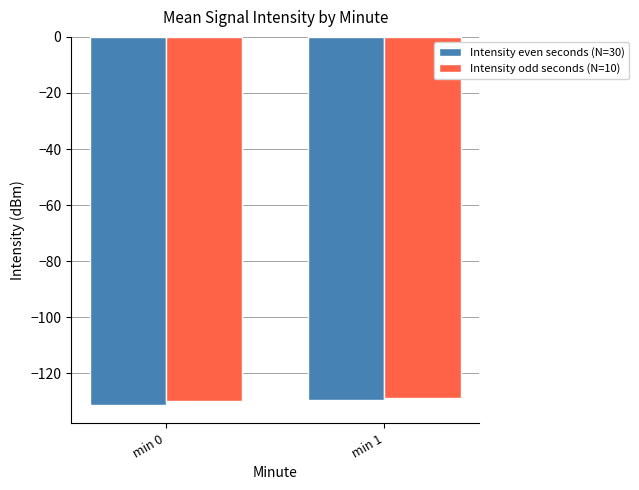

What is the difference between the highest and lowest values at min 0?

1.3